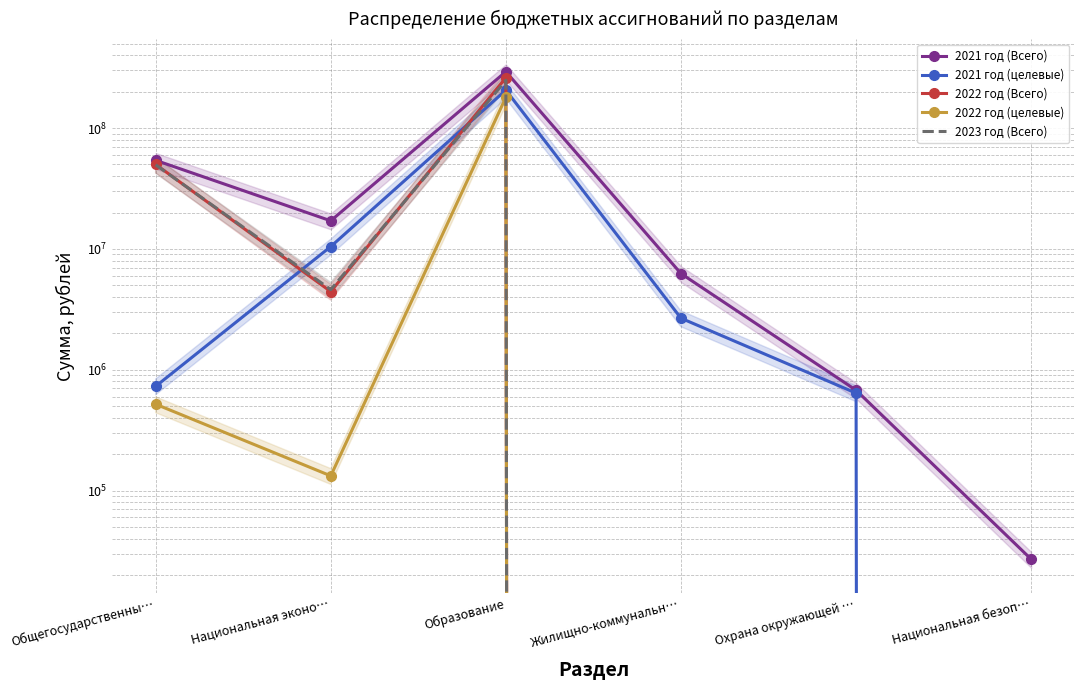

The value of 2022 год (Всего) at Национальная эконо… is 4435515.3. True or false?

True